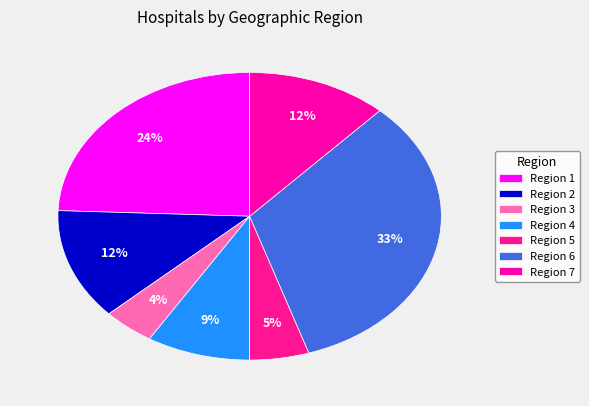

How many segments does this pie chart have?

7